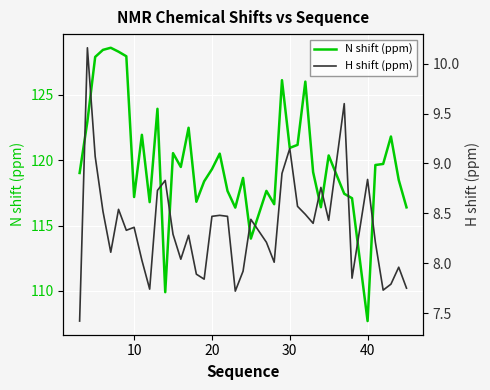

At which label does N shift (ppm) reach its minimum?

40